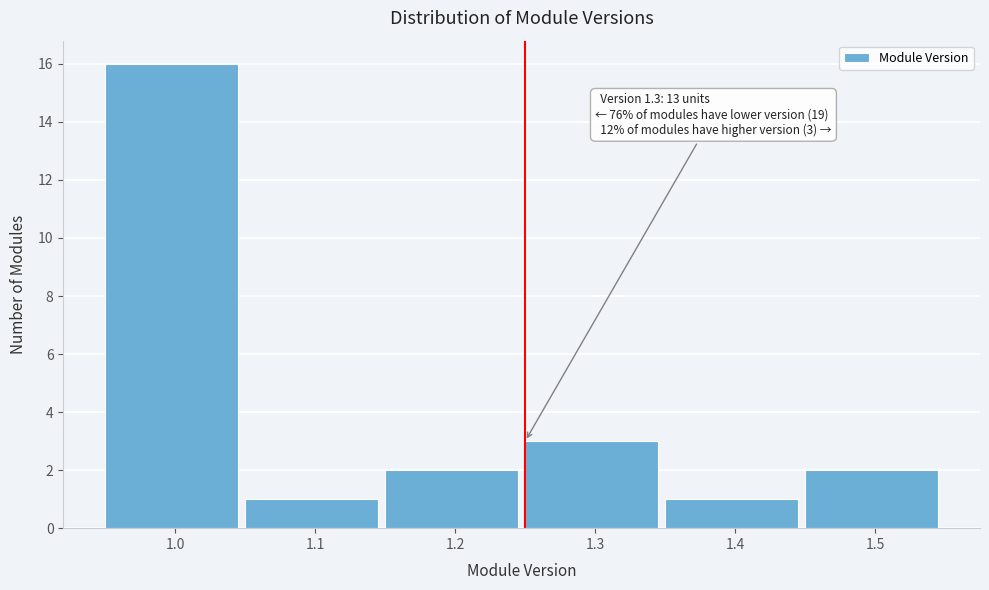

Reading right to left, what are all the values shown in this chart?

1.5=2	1.4=1	1.3=3	1.2=2	1.1=1	1.0=16